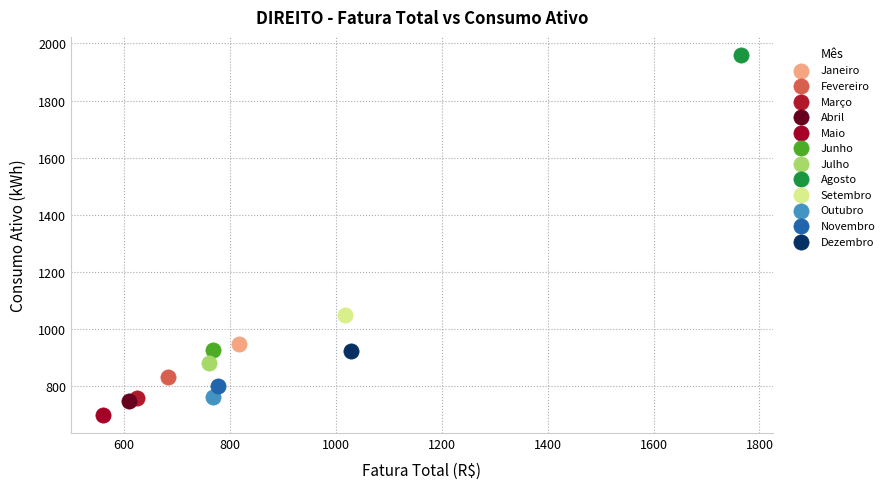

What are all the series names shown in the legend?

Janeiro, Fevereiro, Março, Abril, Maio, Junho, Julho, Agosto, Setembro, Outubro, Novembro, Dezembro